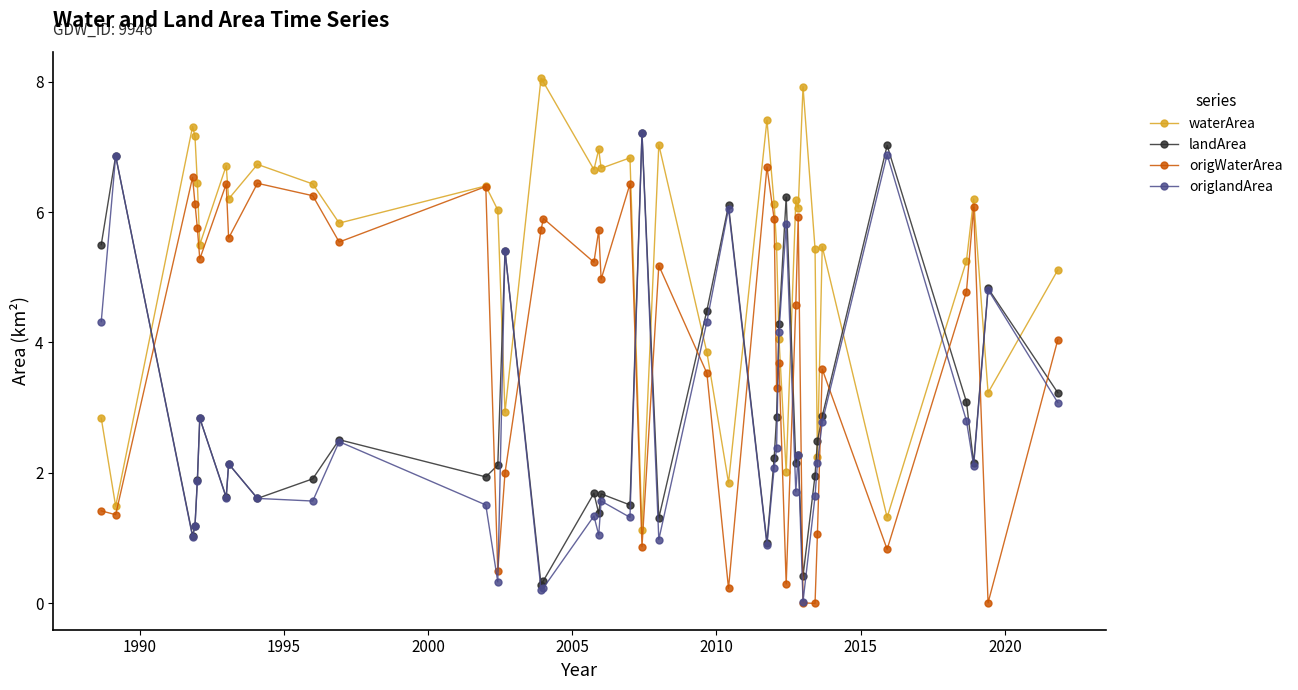

What is the difference between the second highest and second lowest values in the waterArea series?

6.7